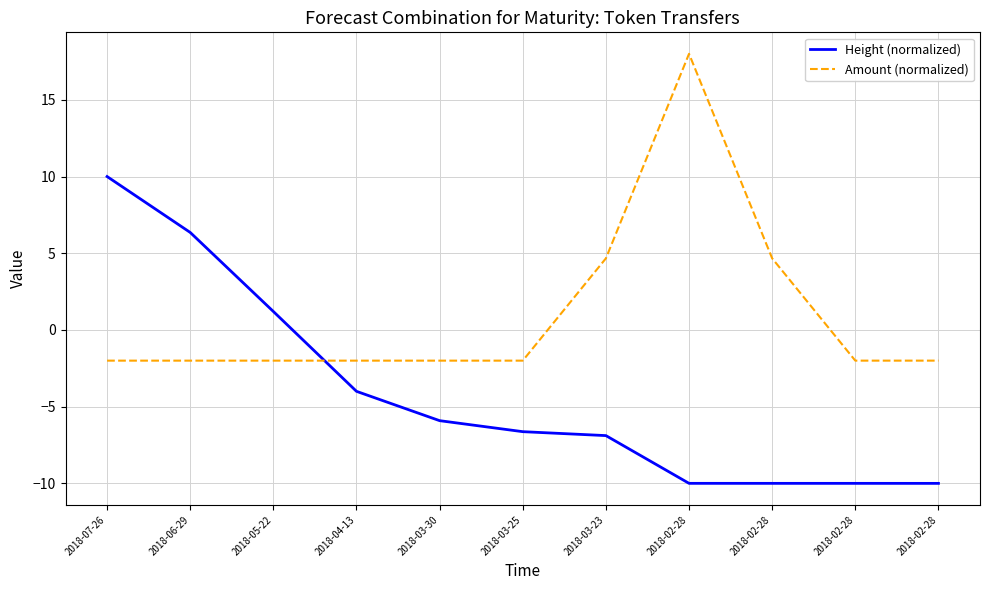

What are all the series names shown in the legend?

Height (normalized), Amount (normalized)